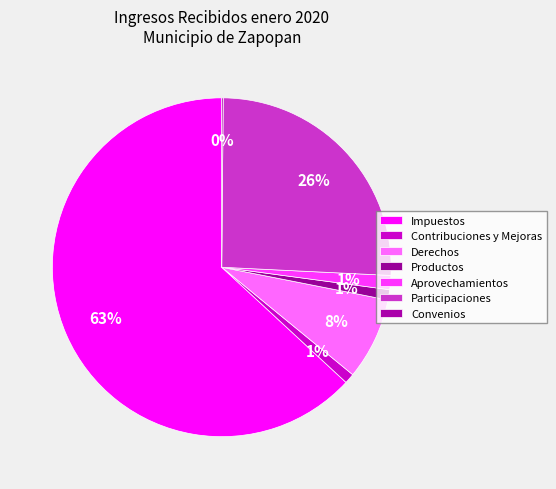

Is Aprovechamientos the majority of the pie?

No